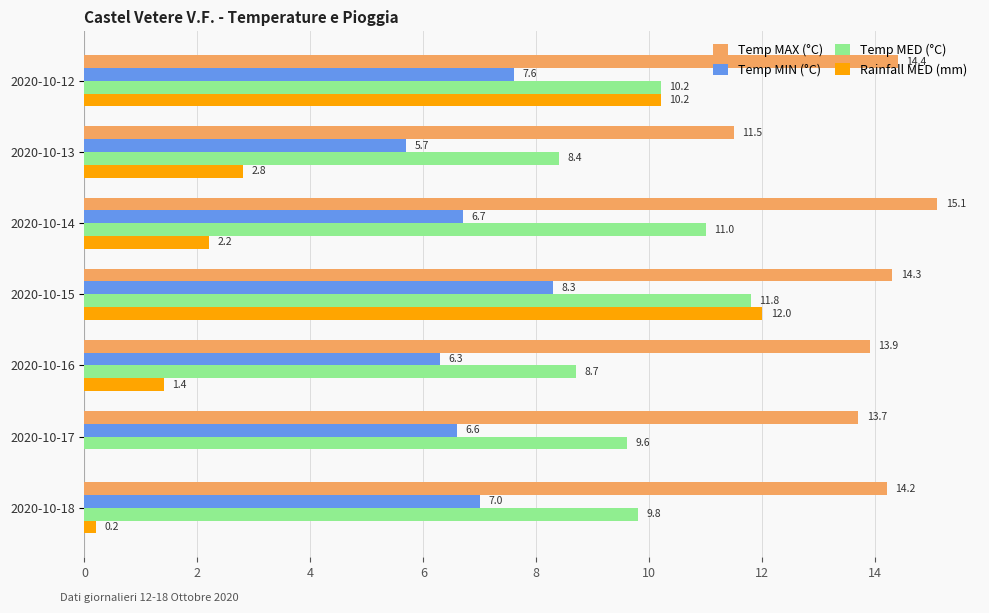

What is the sum of the Rainfall MED (mm) values at 2020-10-17 and 2020-10-16?

1.4